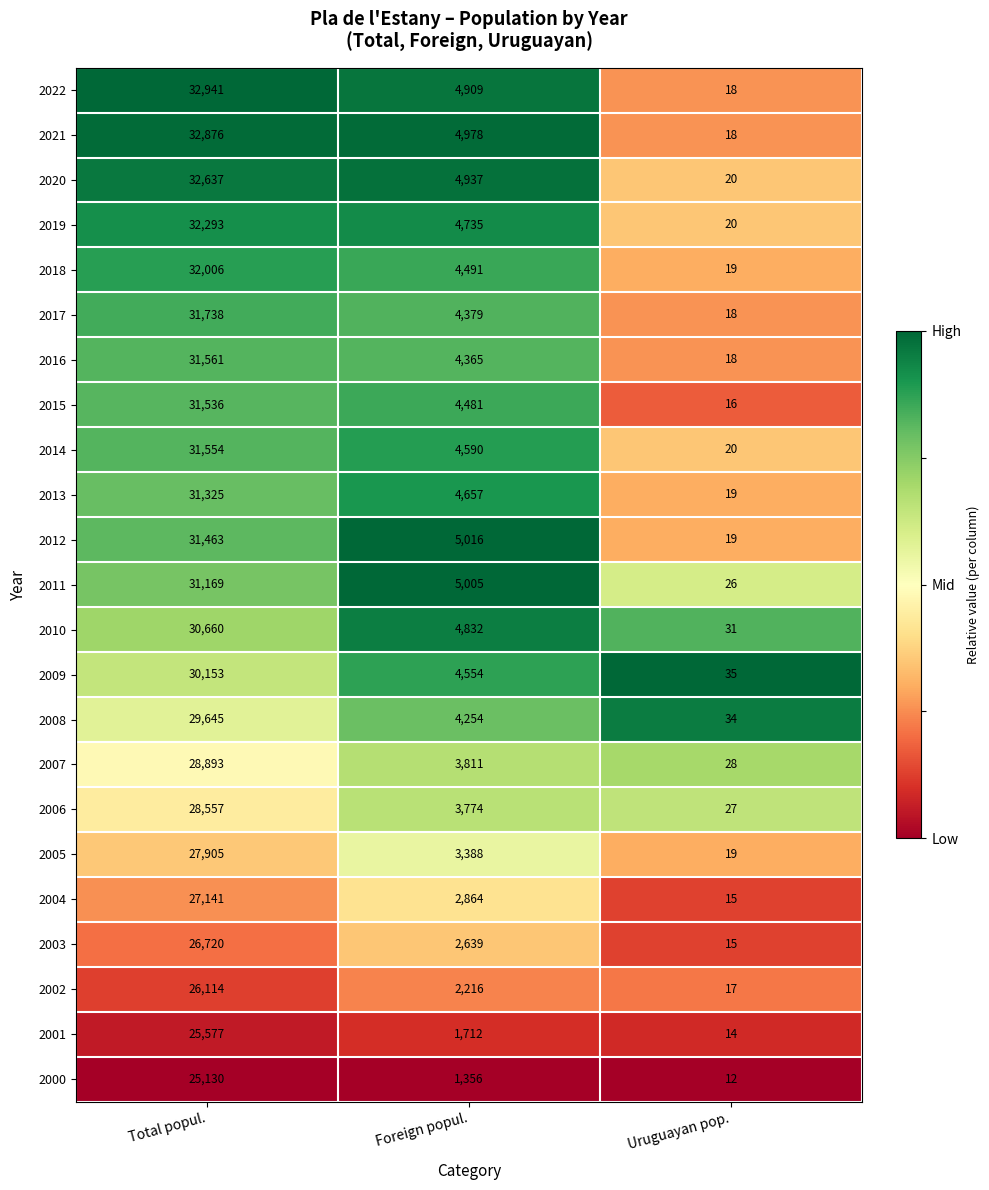

True or false: 2019 has a value of 7313 at Foreign popul..

False